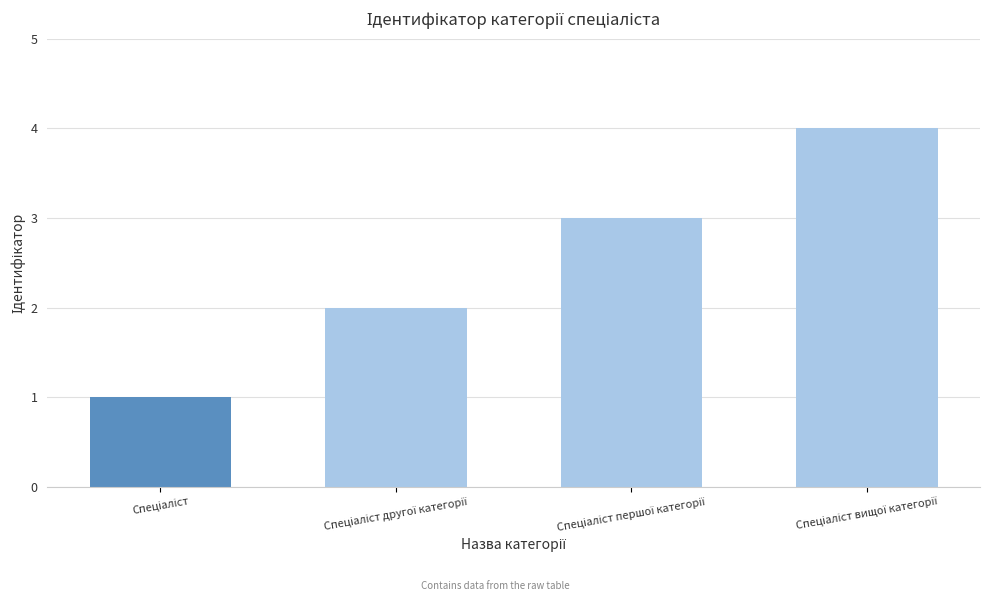

What is the difference between the maximum and minimum values?

3